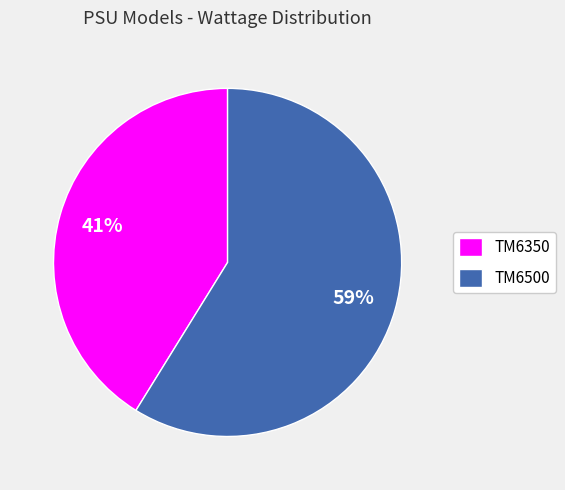

Between TM6350 and TM6500, which is larger?

TM6500